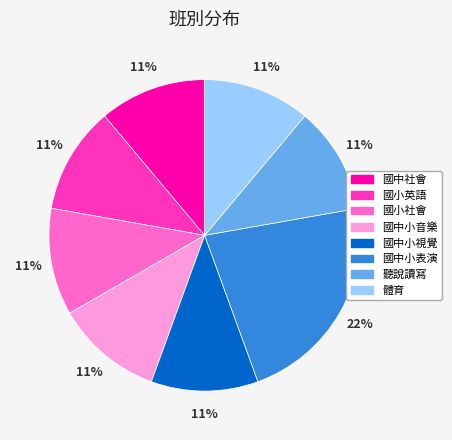

To the nearest percent, what is the average slice percentage?

12%